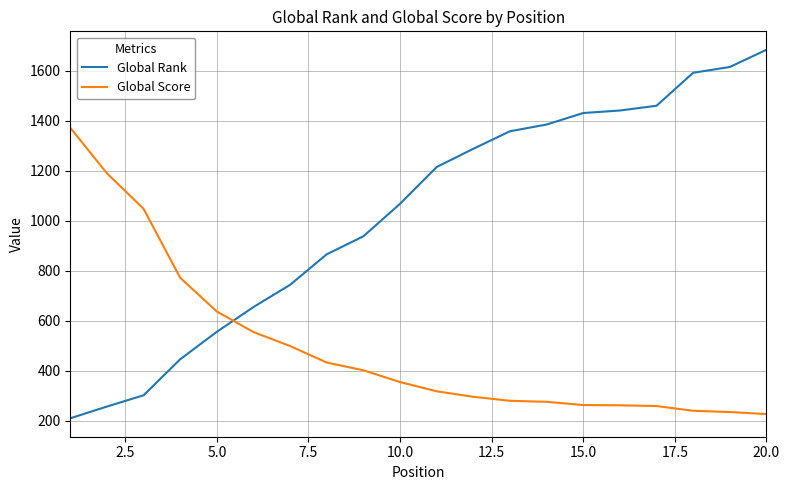

Which series has the largest total across all categories?

Global Rank